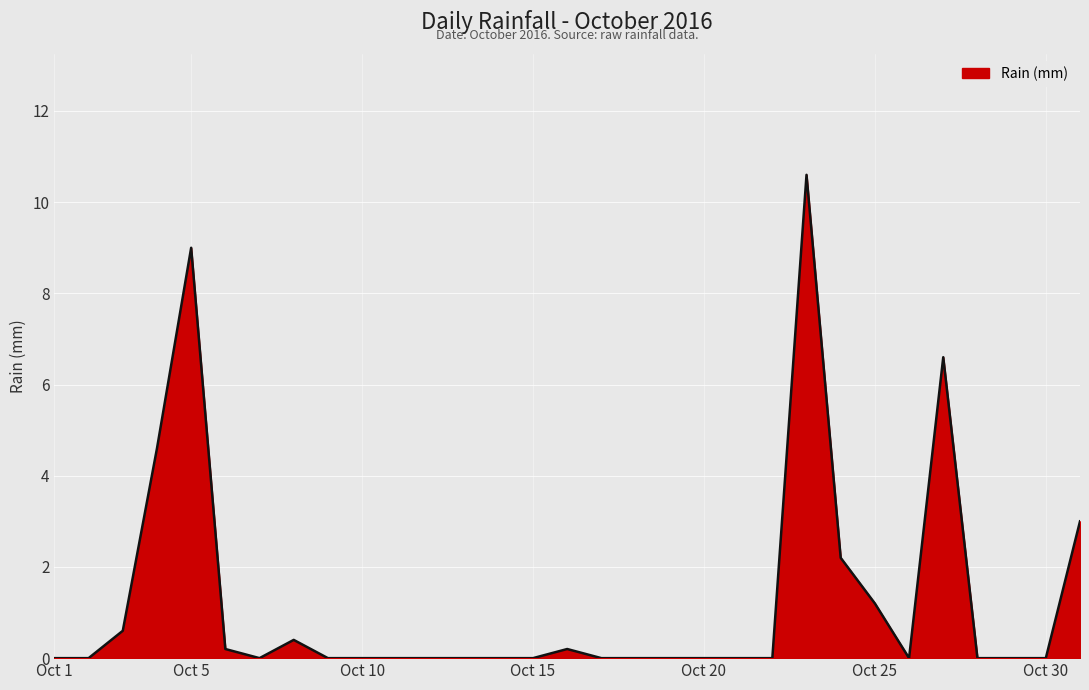

What is the difference between the maximum and minimum values?

10.6